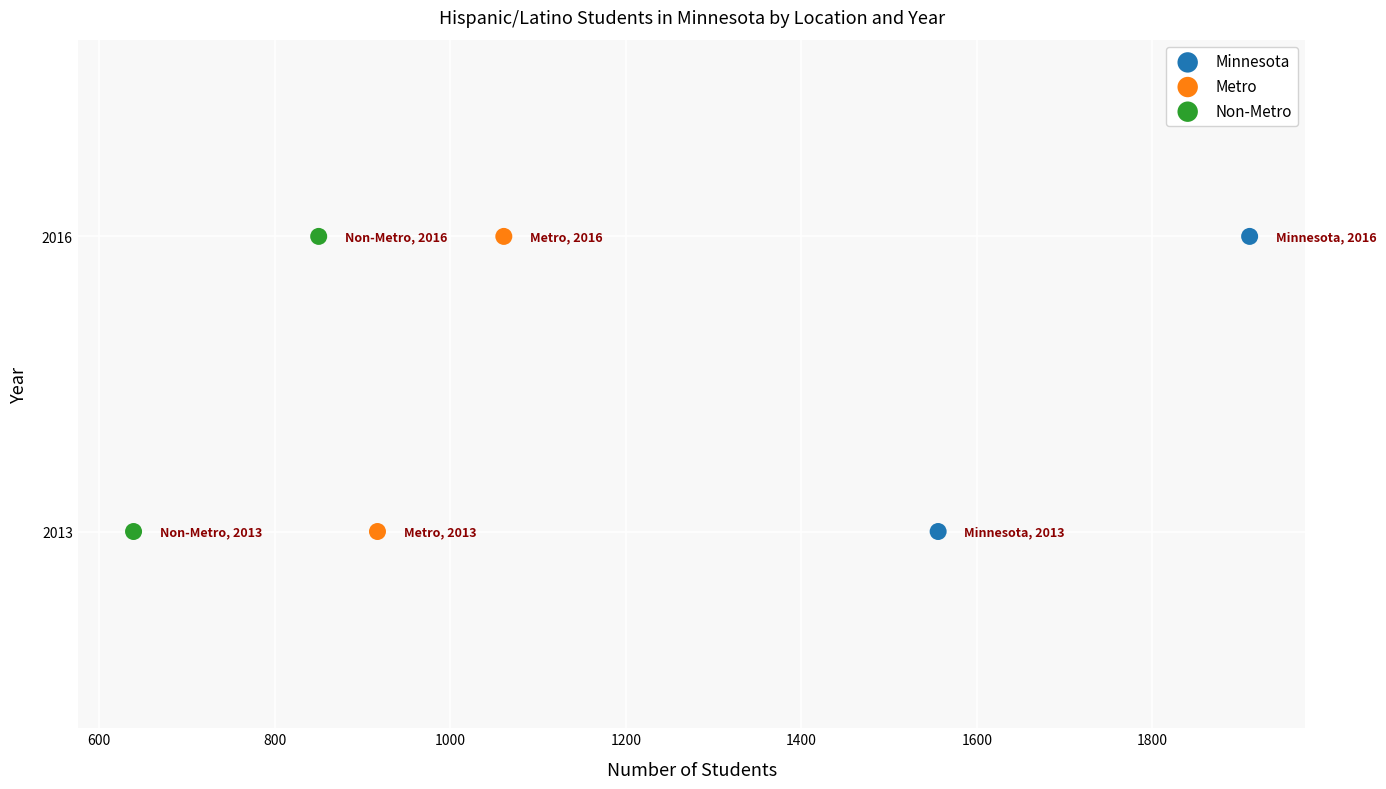

What are all the series names shown in the legend?

Minnesota, Metro, Non-Metro